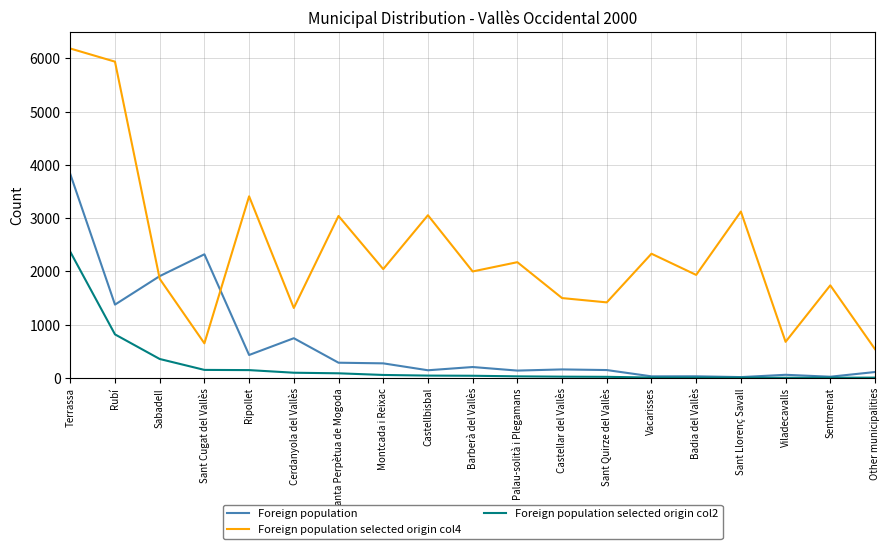

Which series has the largest total across all categories?

Foreign population selected origin col4